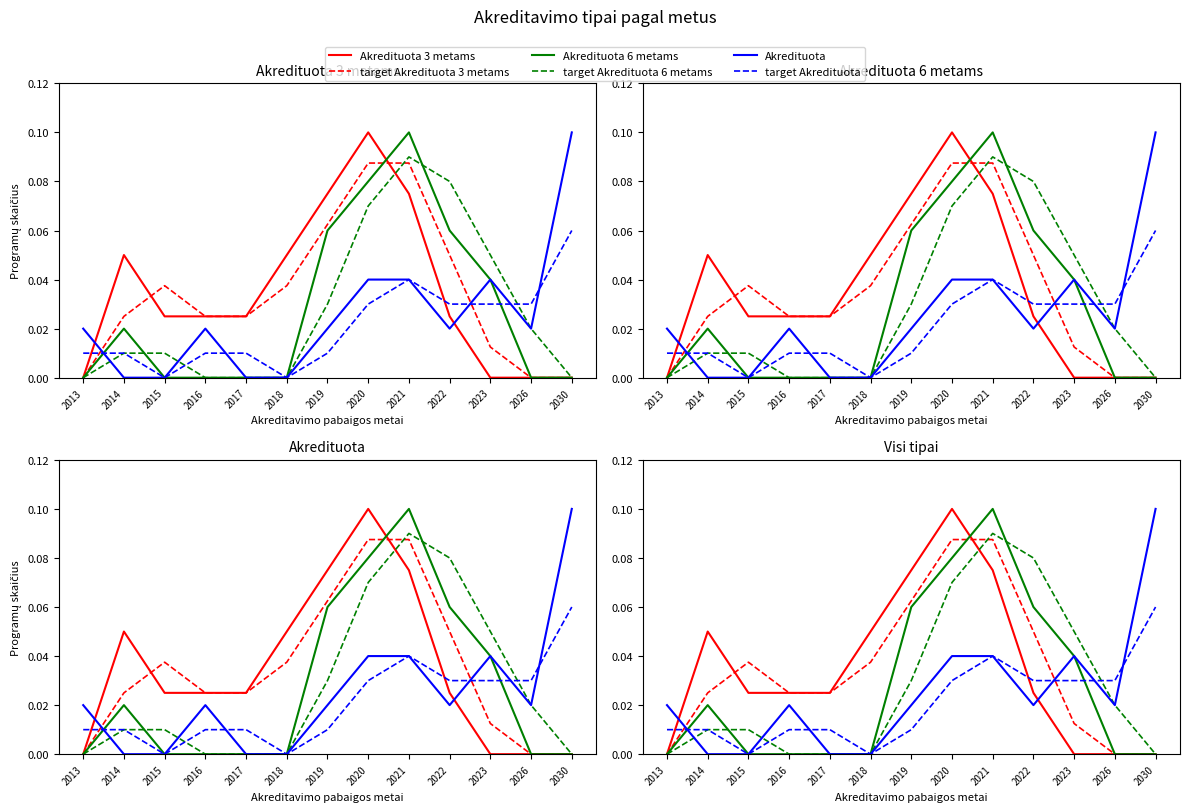

Is this an area chart (filled region under the line)?

No